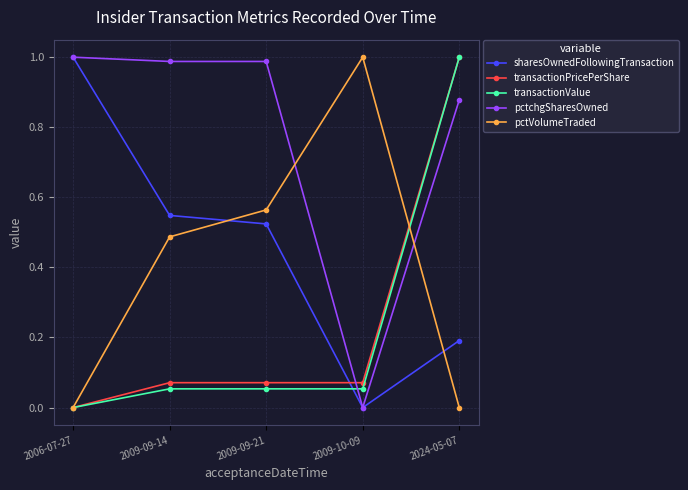

Is it true that transactionPricePerShare equals 1.0 at 2024-05-07?

True